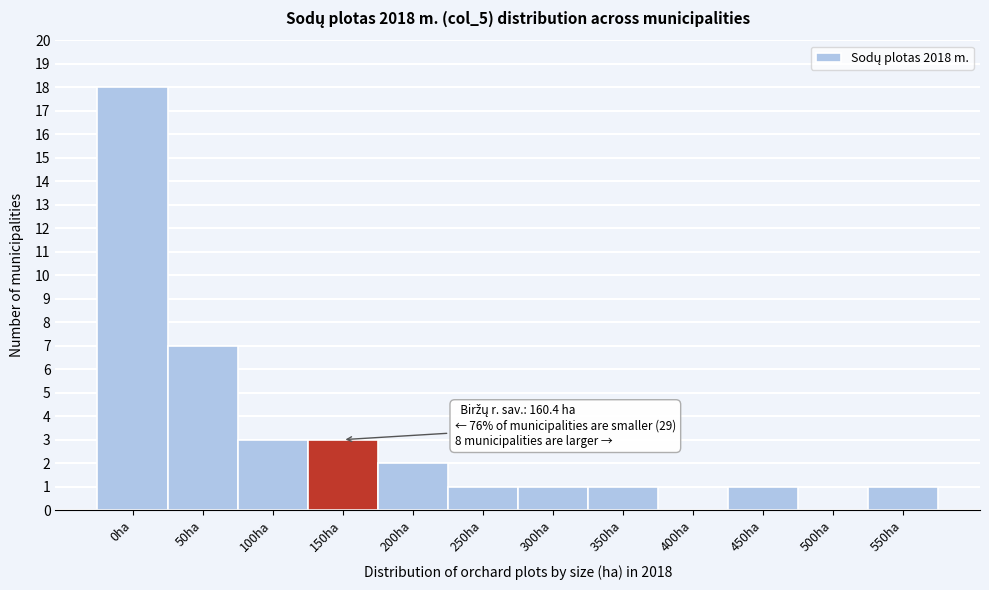

Reading right to left, transcribe all the data shown in this chart.

550ha=1	500ha=0	450ha=1	400ha=0	350ha=1	300ha=1	250ha=1	200ha=2	150ha=3	100ha=3	50ha=7	0ha=18